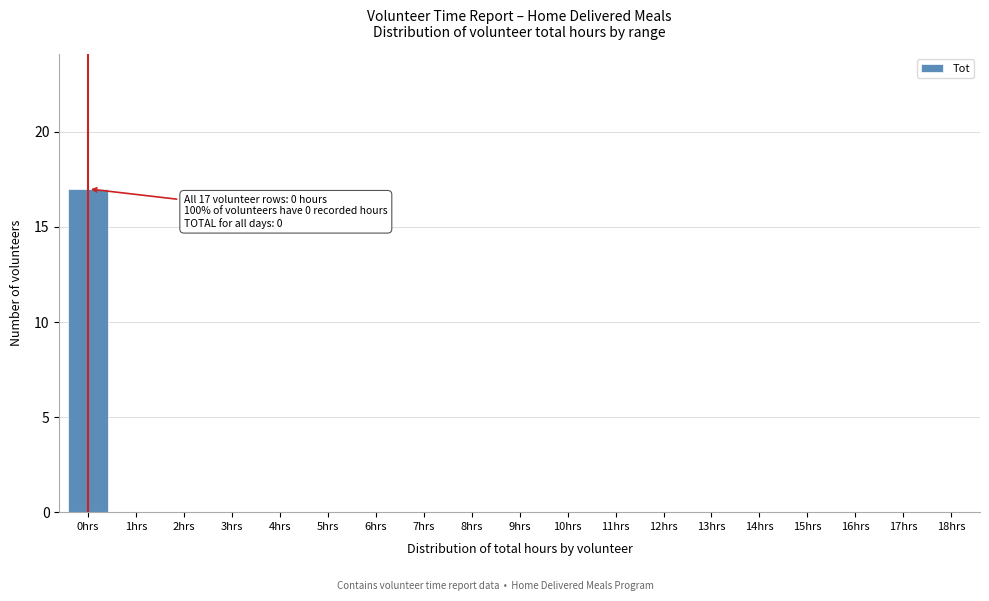

Reading right to left, extract all data points from this chart.

18hrs=0	17hrs=0	16hrs=0	15hrs=0	14hrs=0	13hrs=0	12hrs=0	11hrs=0	10hrs=0	9hrs=0	8hrs=0	7hrs=0	6hrs=0	5hrs=0	4hrs=0	3hrs=0	2hrs=0	1hrs=0	0hrs=17